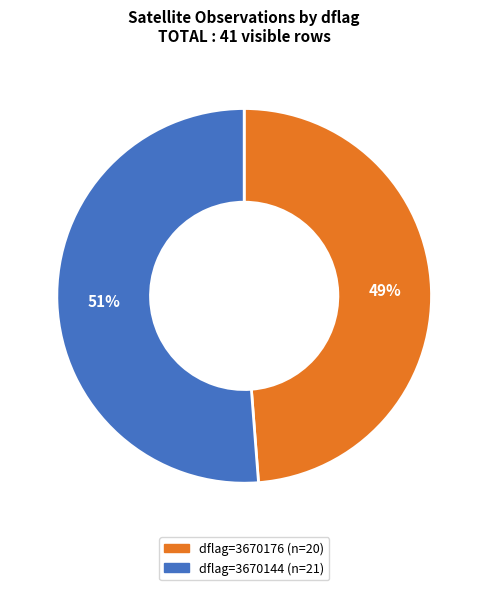

To the nearest percent, what is the average slice percentage?

50%